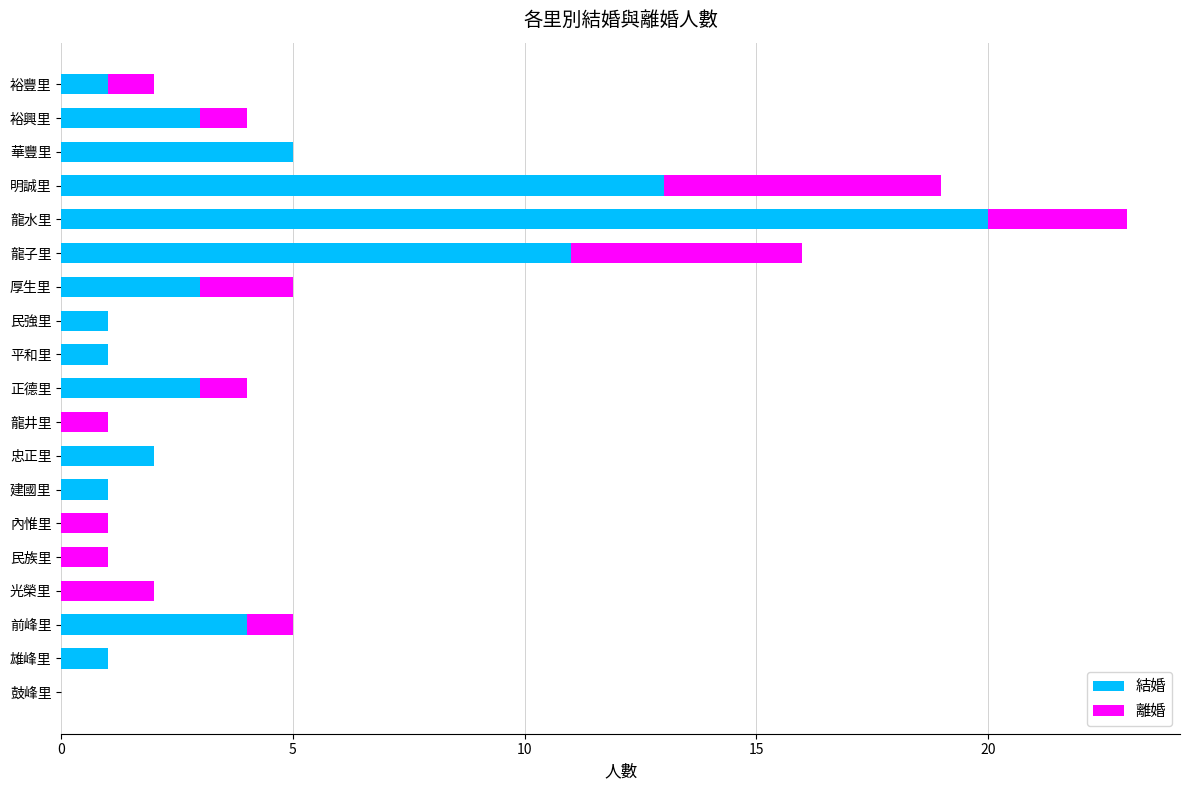

What is the highest value of the 結婚 series?

20